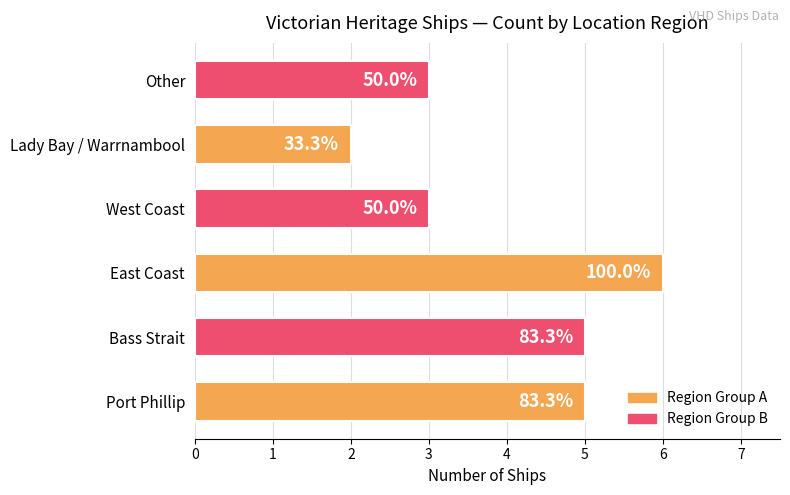

How many bars are there in total?

6